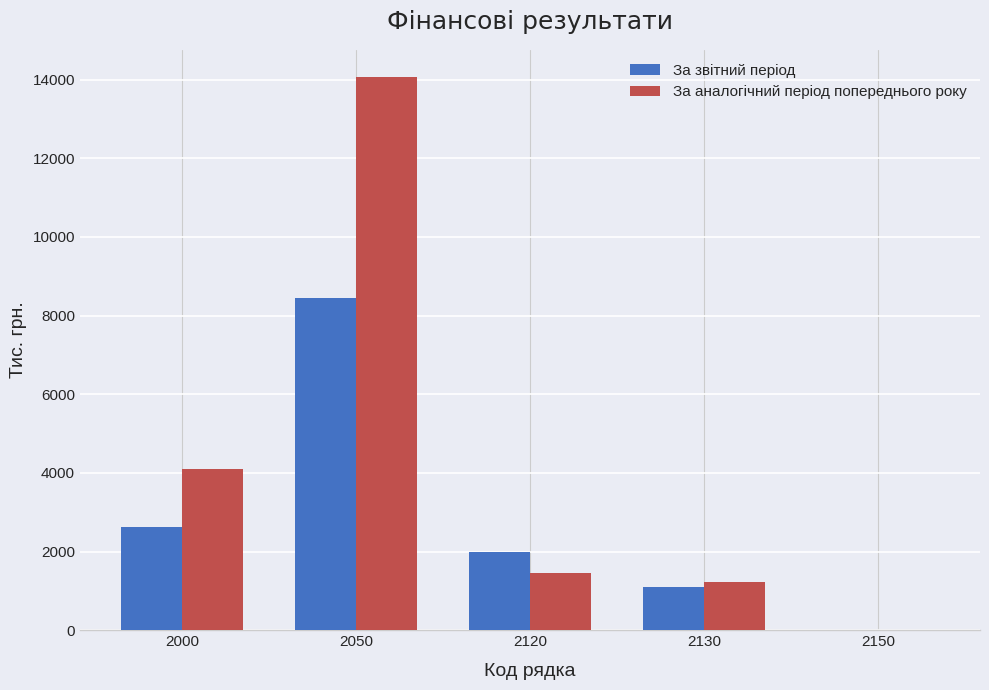

Is the value of За аналогічний період попереднього року at 2120 greater than the value of За звітний період at 2120?

No